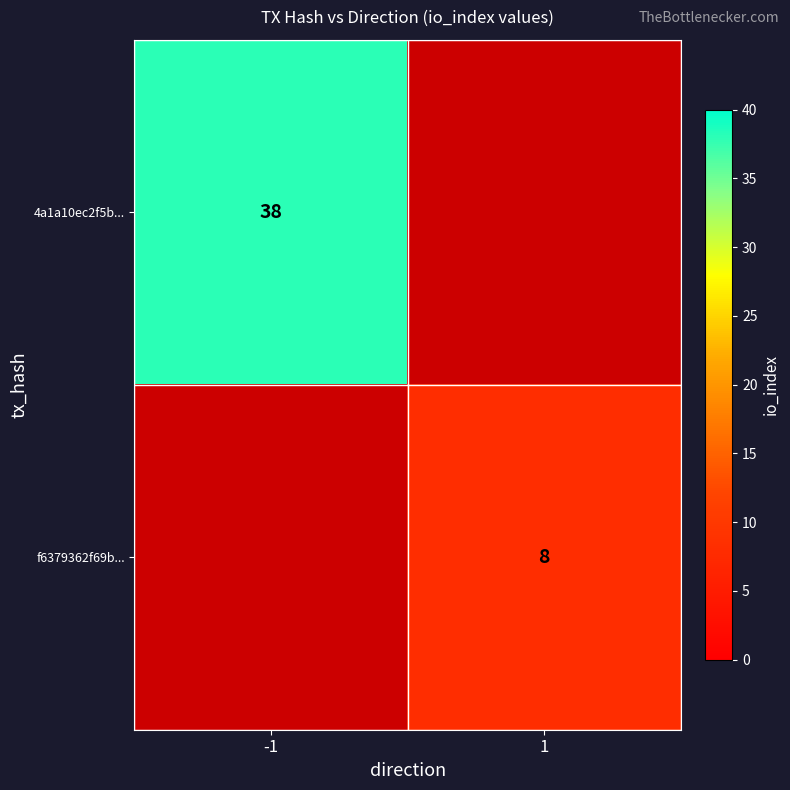

Is it true that f6379362f69b... equals 4 at 1?

False